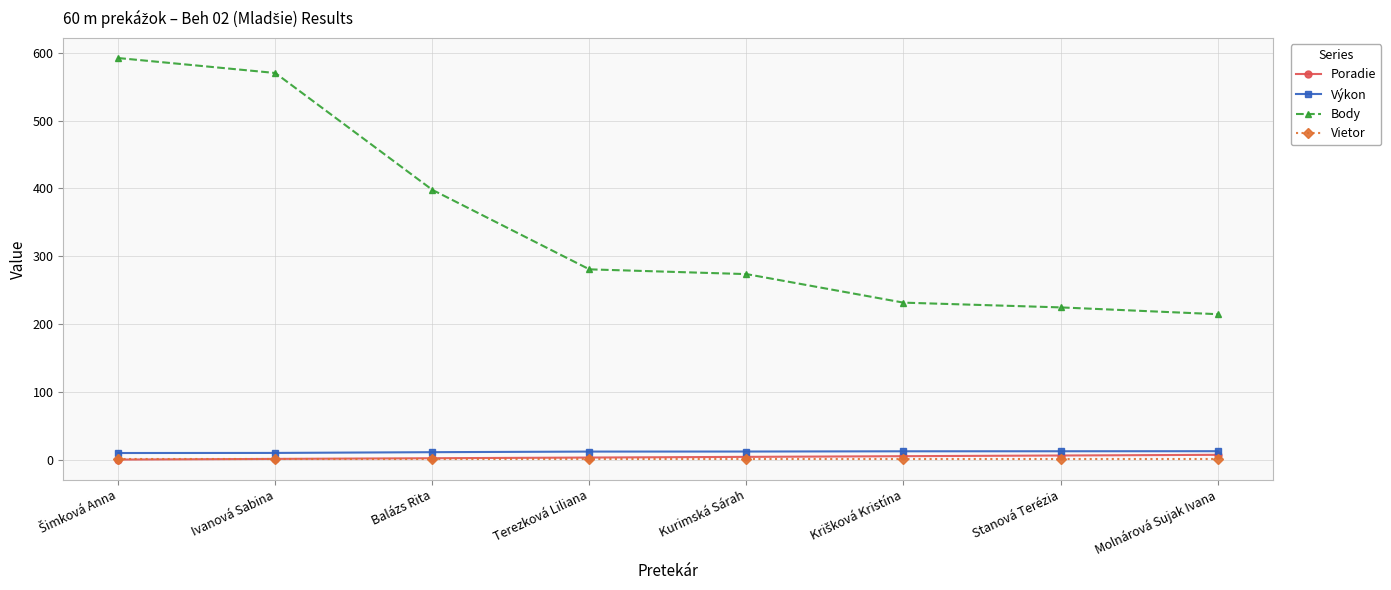

True or false: Body has more than 1 interior local peaks.

False